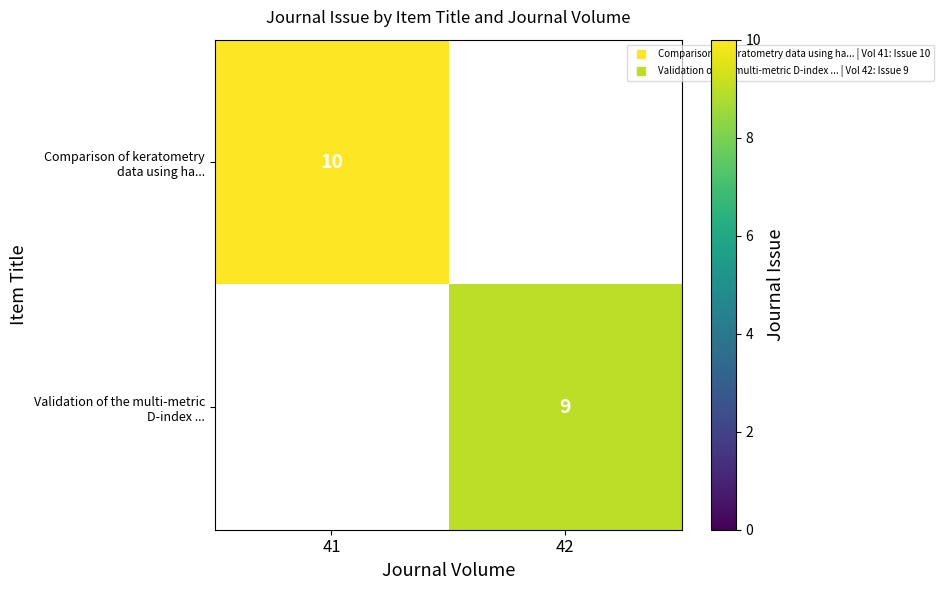

Rank the categories by Comparison of keratometry data using ha... value from highest to lowest.

41, 42